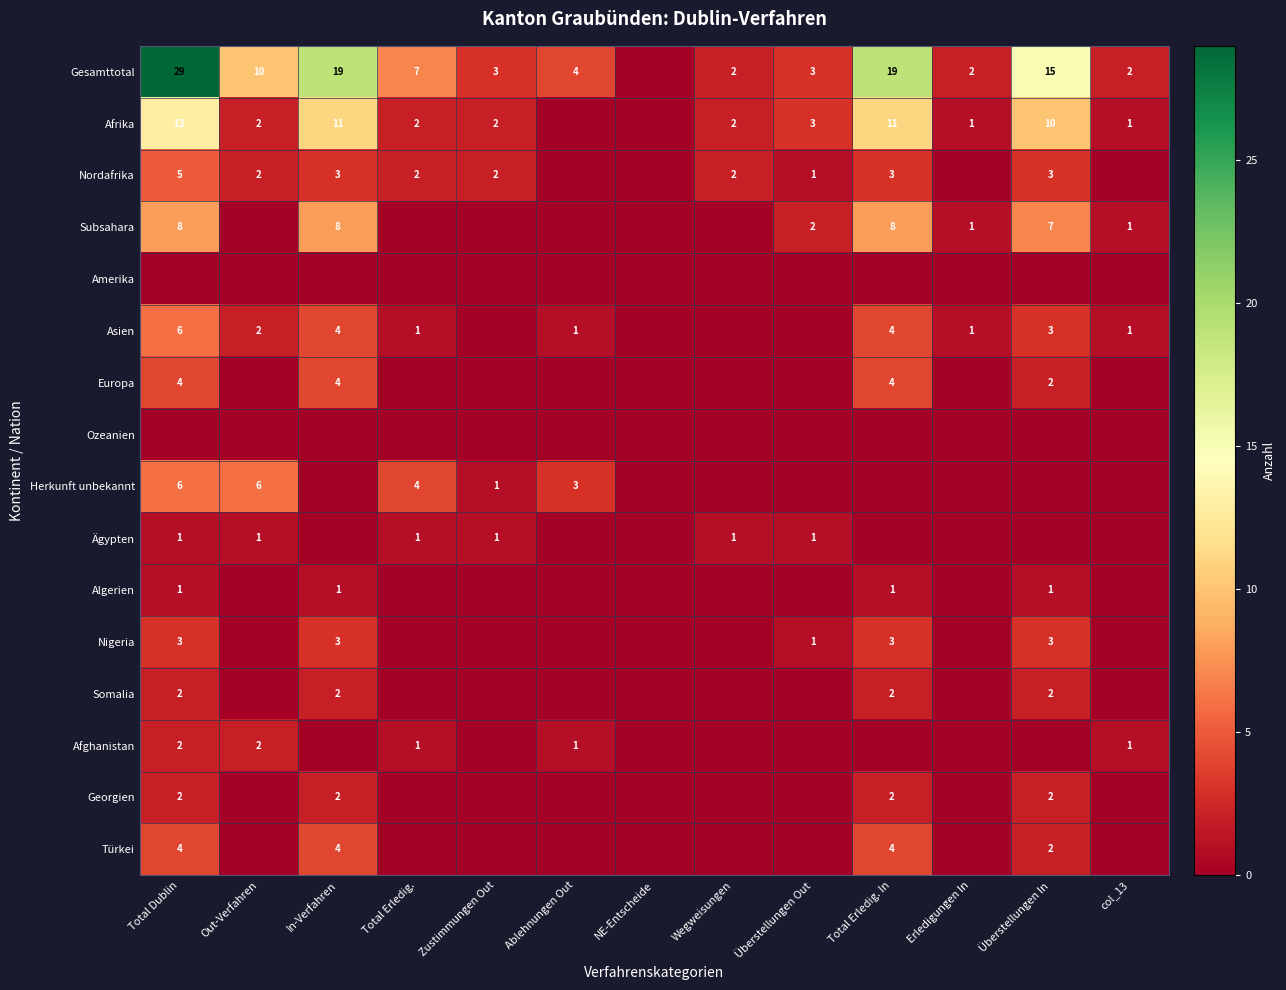

At which category is the sum across all series the highest?

Total Dublin